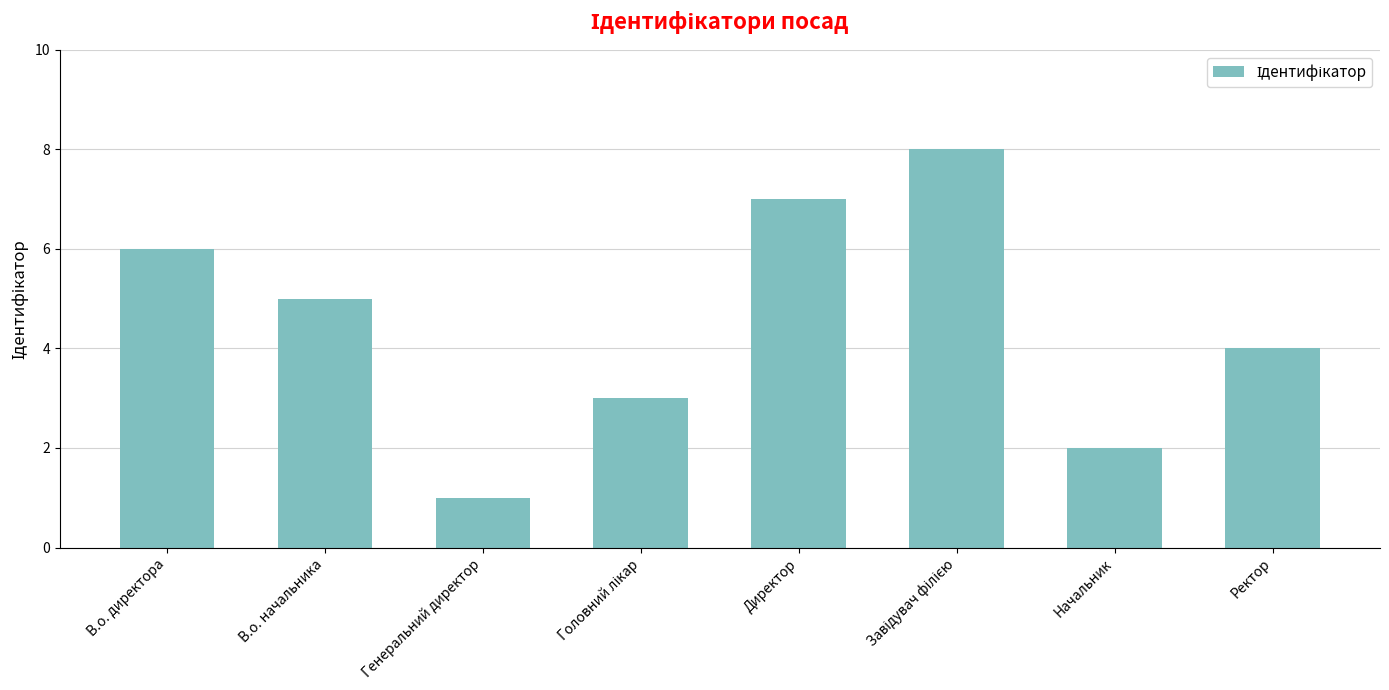

What is the sum of the values at Генеральний директор and В.о. директора?

7